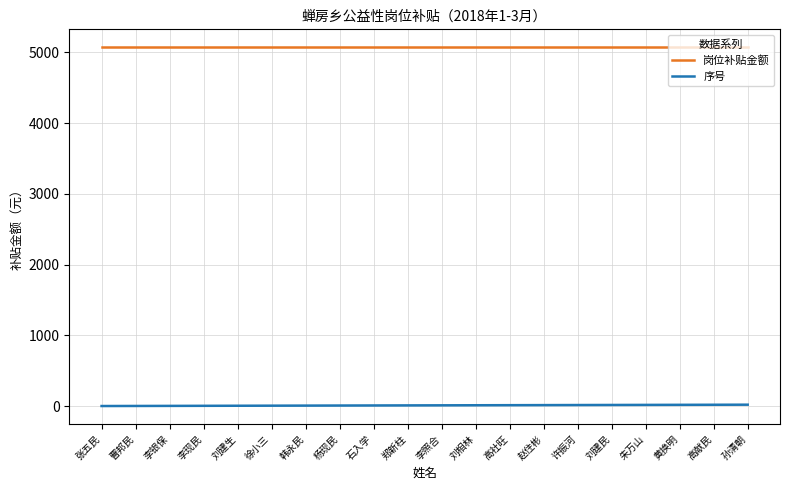

Is it true that 岗位补贴金额 equals 1962 at 李现民?

False